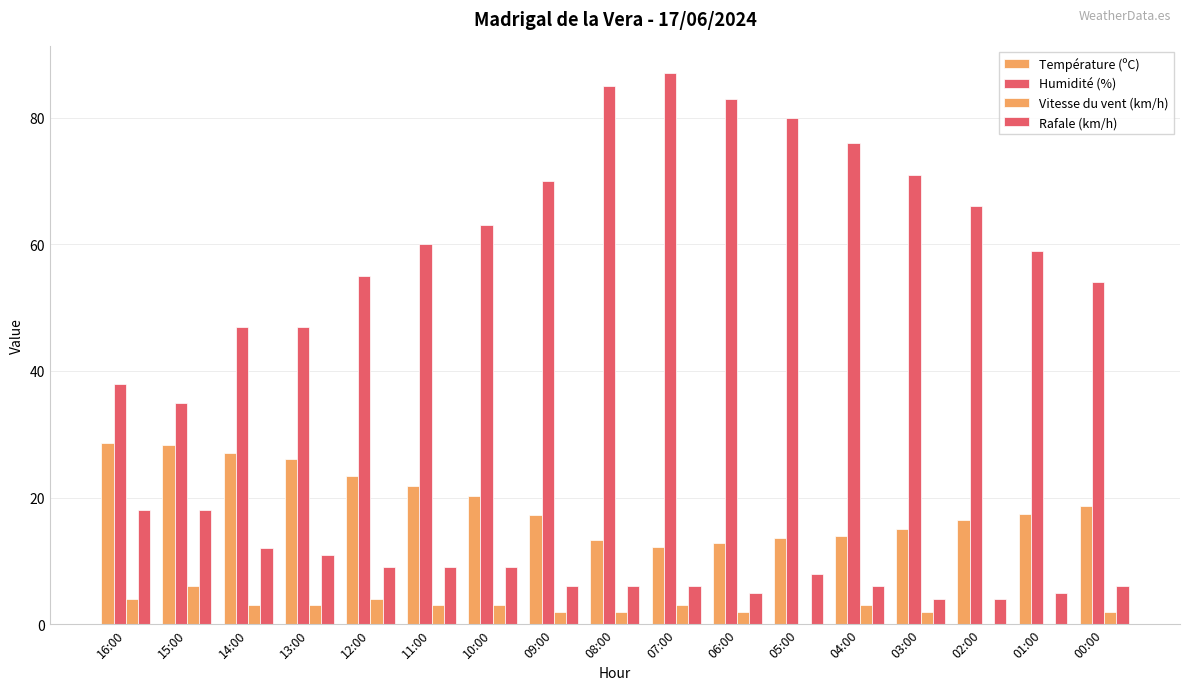

Are the bars grouped side by side (vs. stacked)?

Yes